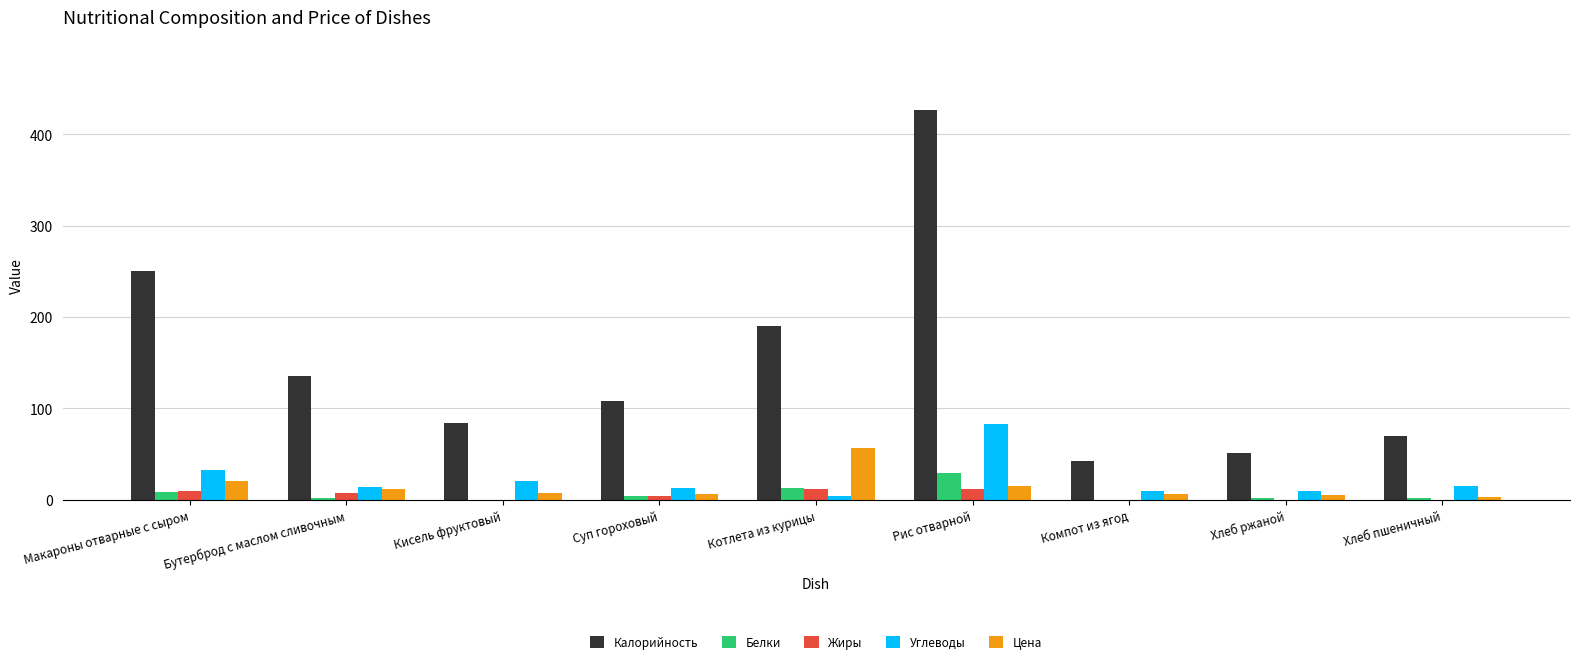

True or false: Жиры has a value of 0.0 at Компот из ягод.

True